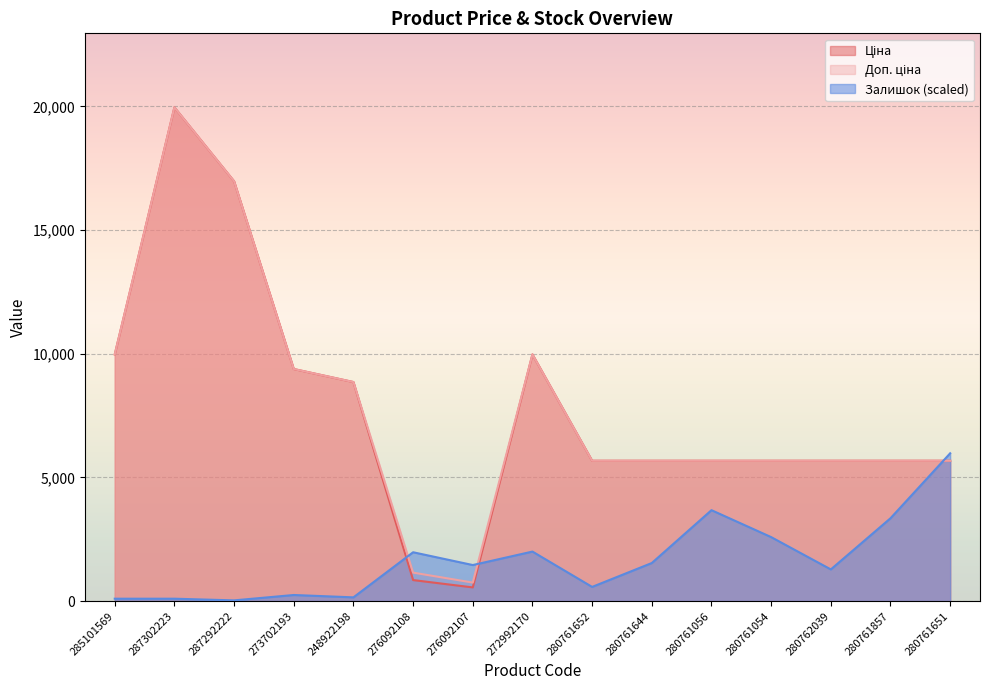

What is the sum of the Ціна values at 248922198 and 287292222?

25833.0